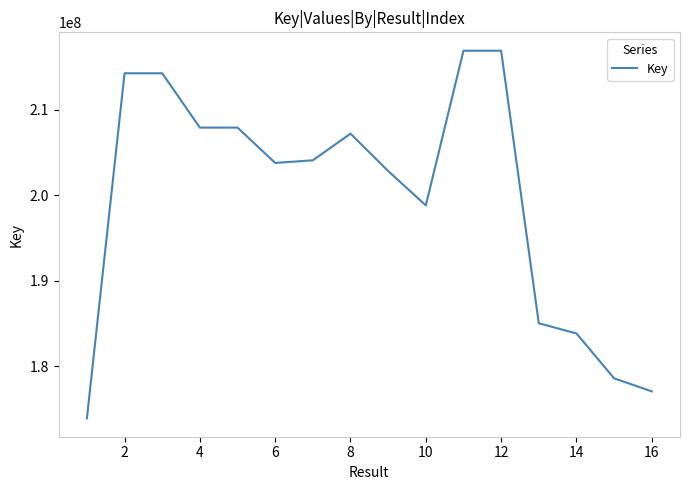

What is the greatest value displayed?

216887847